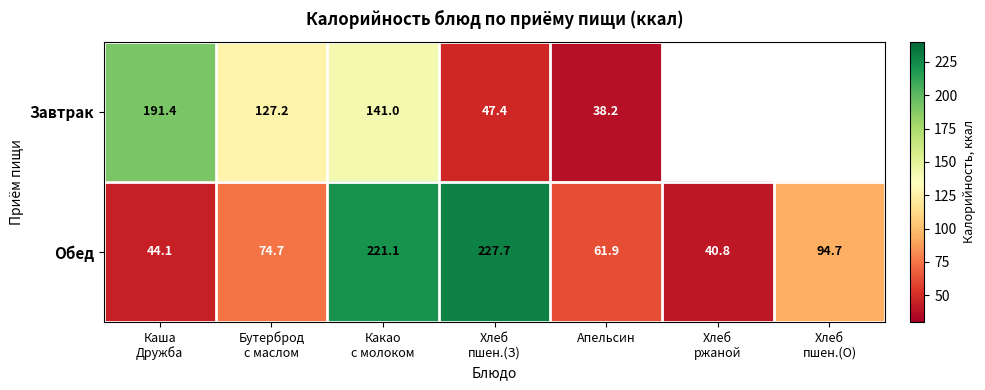

What is the total value across all series at Апельсин?

100.1